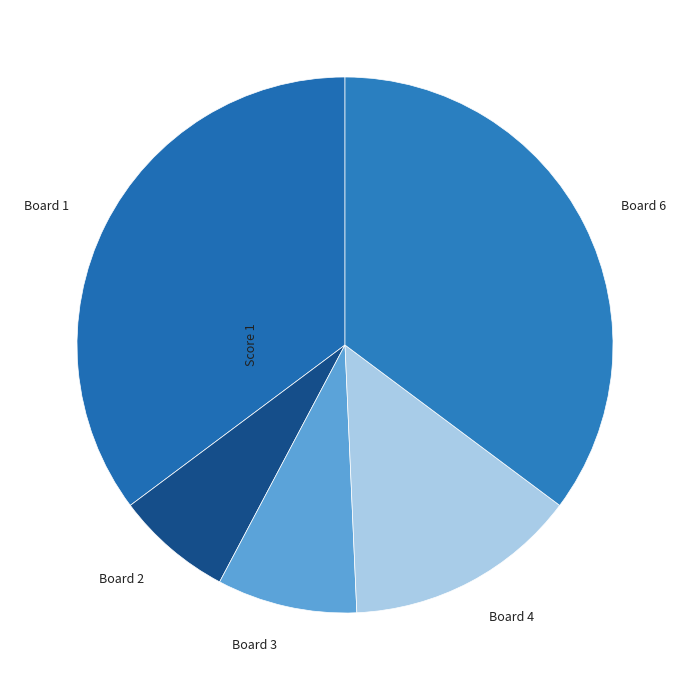

How many slices are in this pie chart?

5